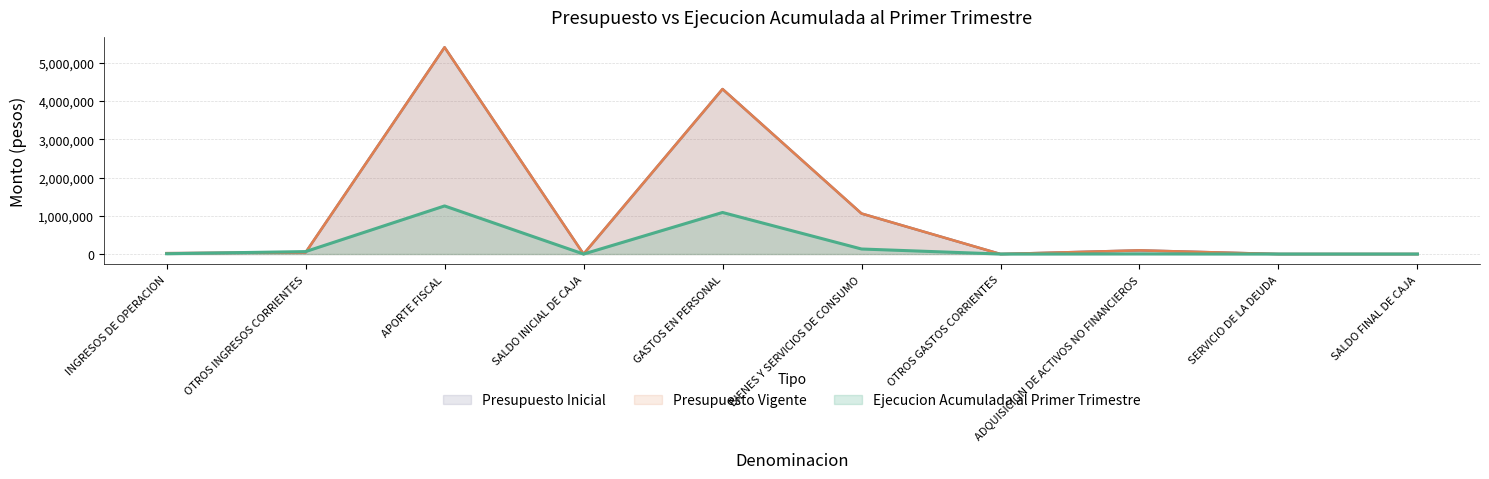

At which category does the chart reach its minimum across all series?

SALDO INICIAL DE CAJA